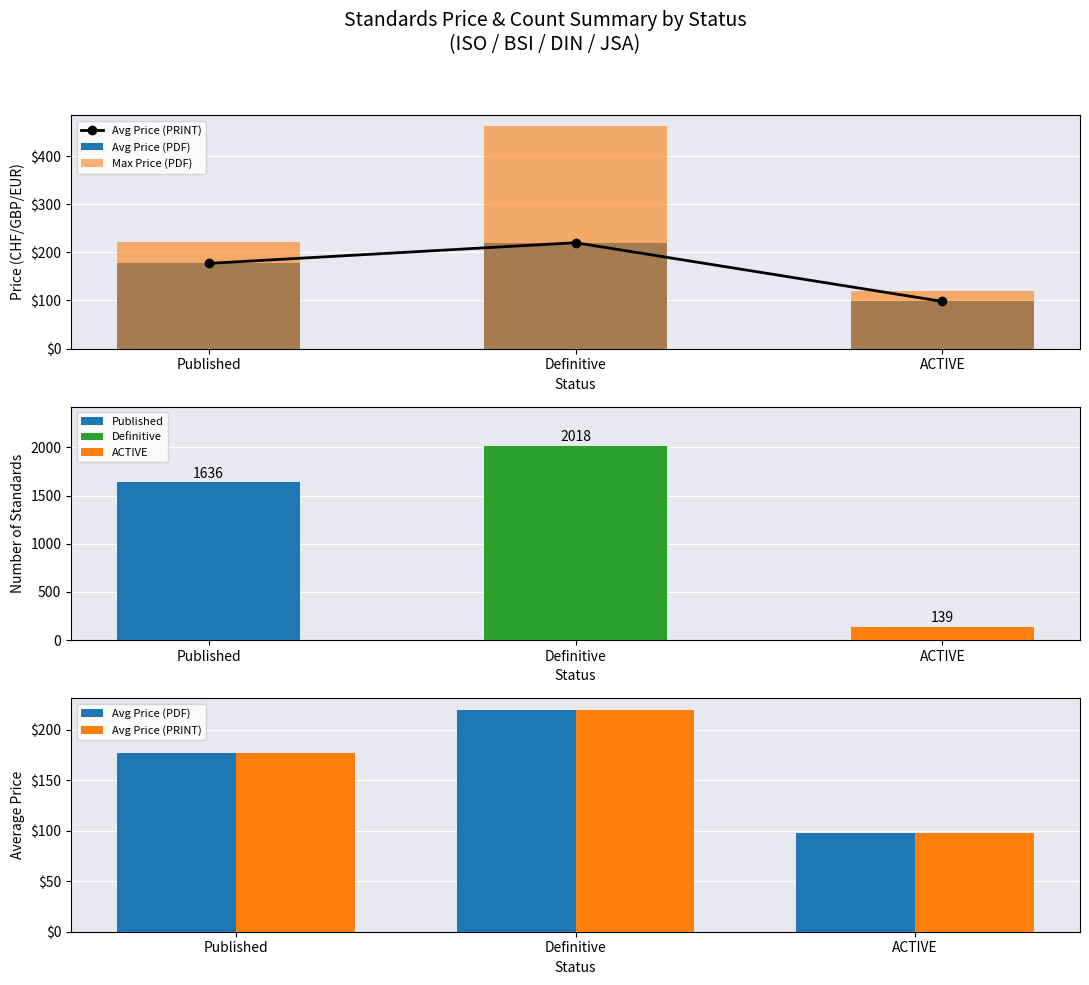

Reading left to right, what are all the values shown in this chart?

Avg Price (PRINT): Published=177.0	Definitive=220.0	ACTIVE=97.9
Avg Price (PDF): Published=177.0	Definitive=220.0	ACTIVE=97.9
Max Price (PDF): Published=221.0	Definitive=462.0	ACTIVE=120.3
Count: Published=1636.0	Definitive=2018.0	ACTIVE=139.0